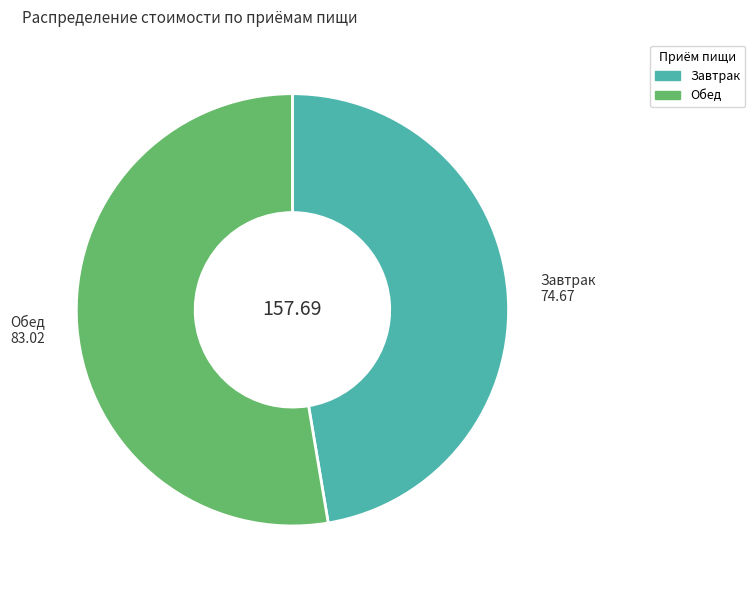

Which category has the smallest portion of the pie?

Завтрак